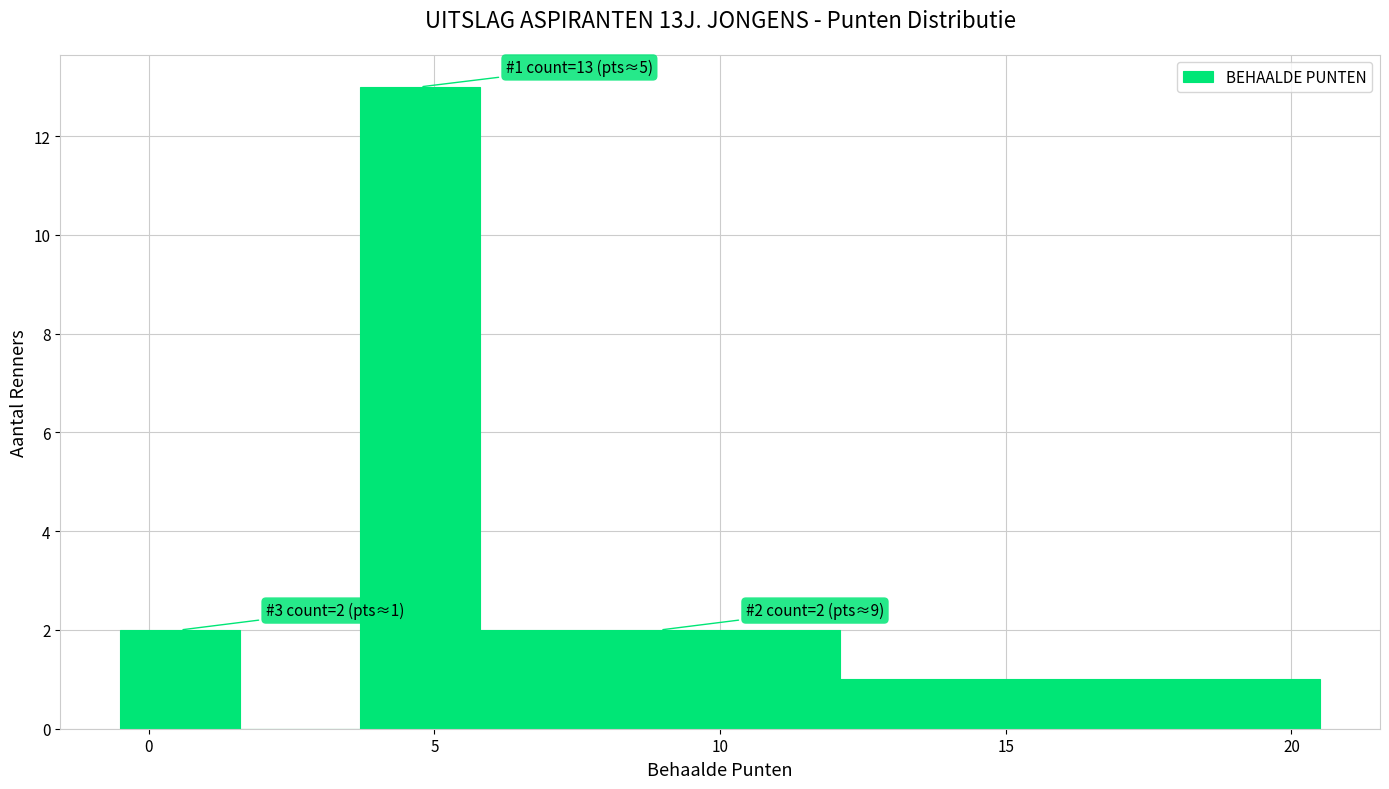

Over which range of the x-axis is the bar tallest?

3.7 to 5.8